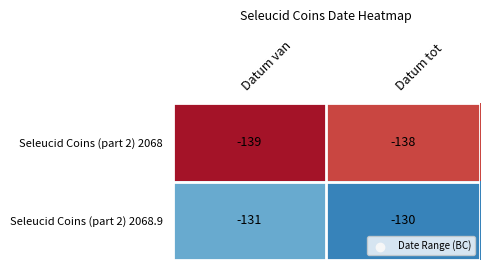

What is the difference between the highest and lowest values at Datum tot?

8